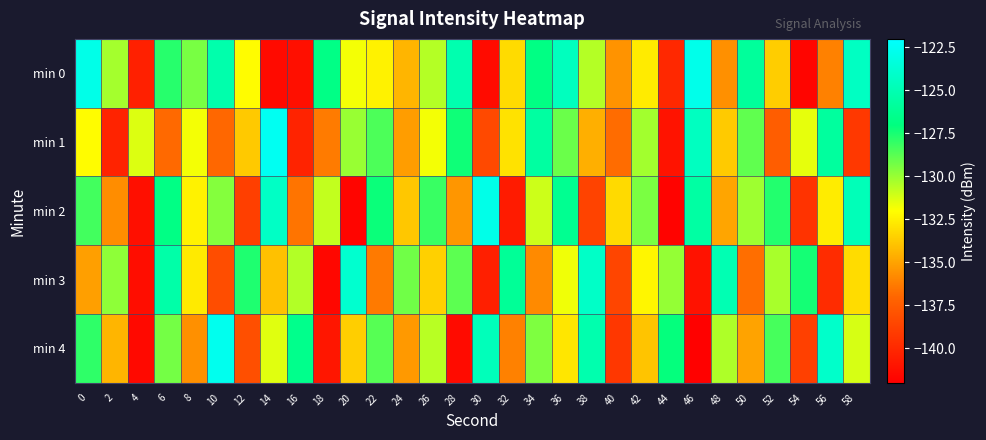

Which label corresponds to the largest value in the chart?

14